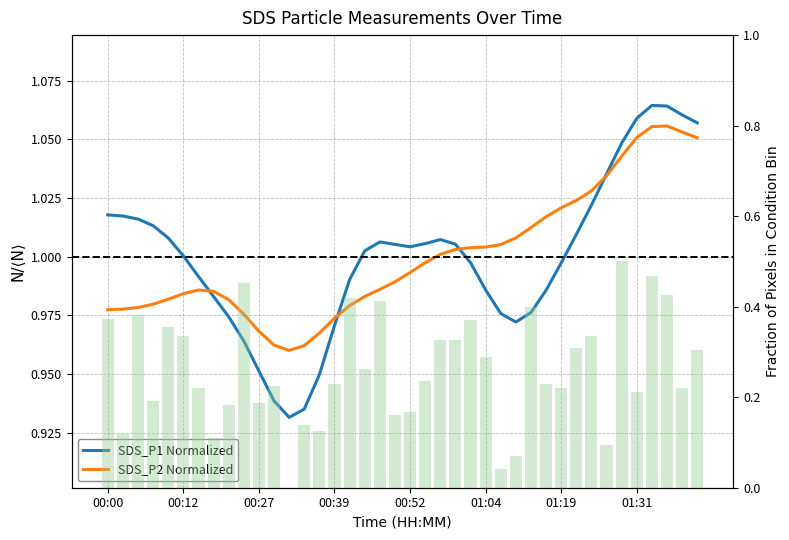

What is the sum of all SDS_P1 Normalized values?

40.0